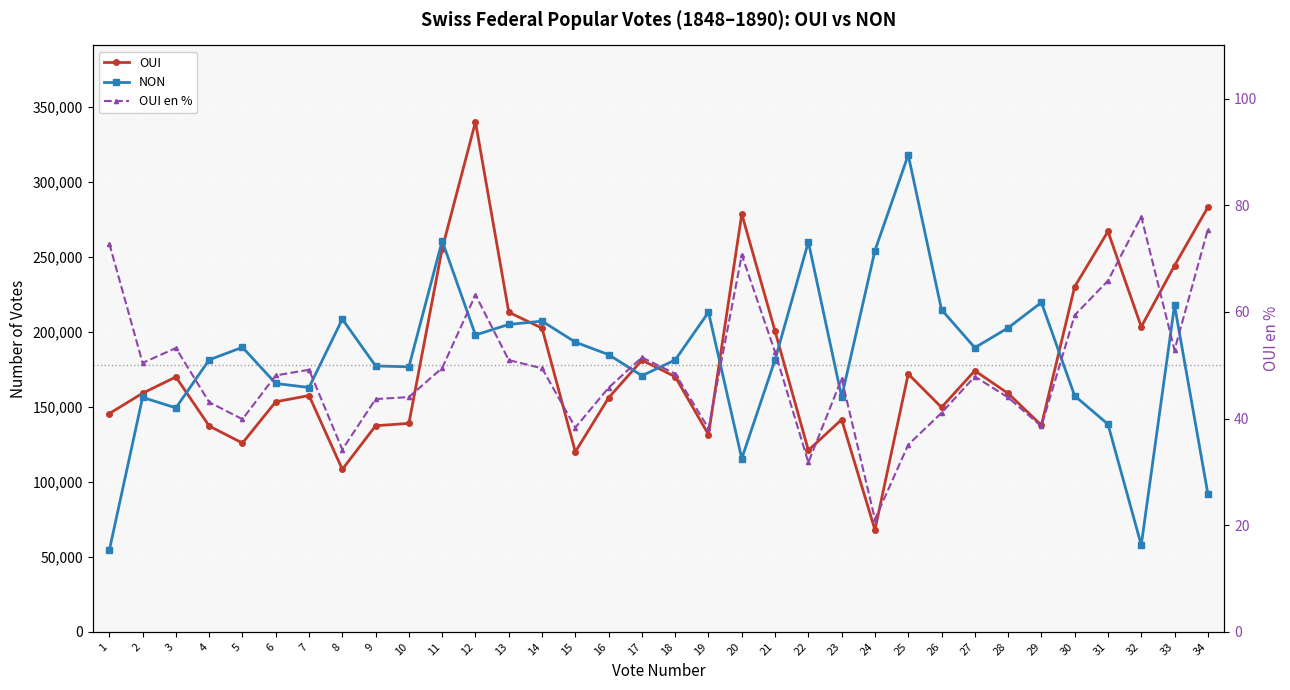

The OUI series shows 298006.7 at 17. True or false?

False